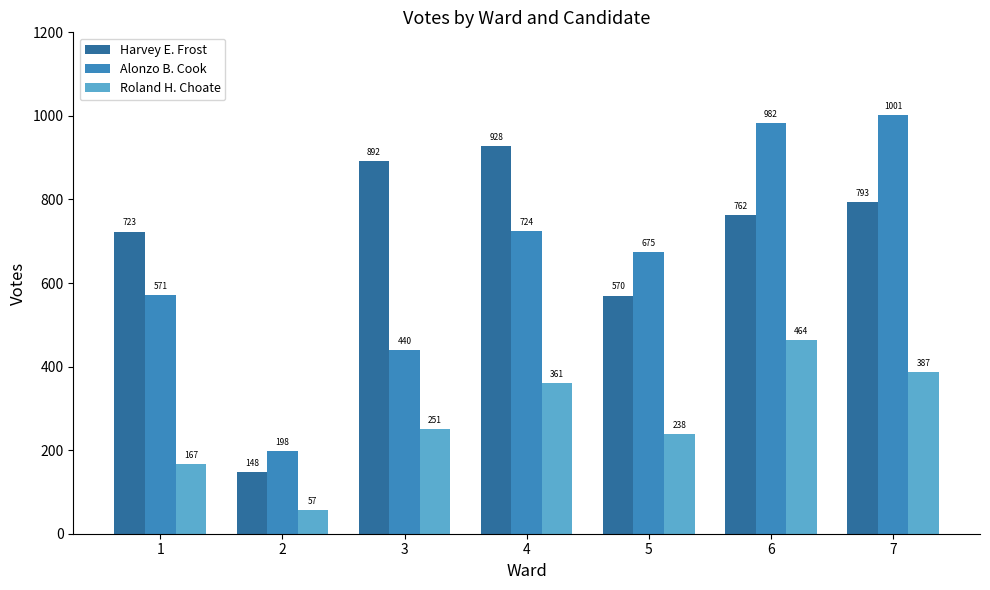

What is the spread (max minus min) of values at 7?

614